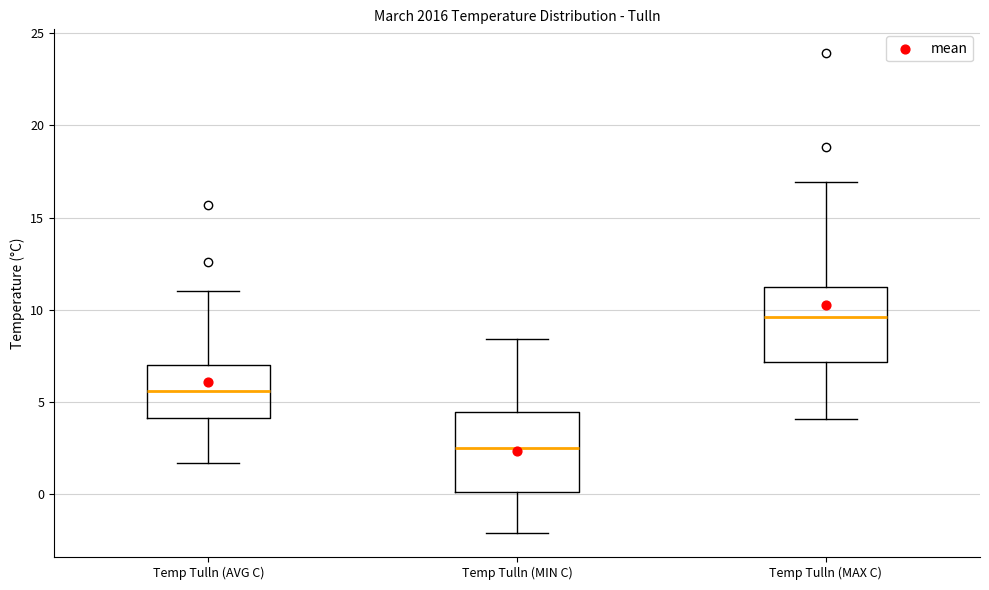

Which box's median line is the highest?

Temp Tulln (MAX C)